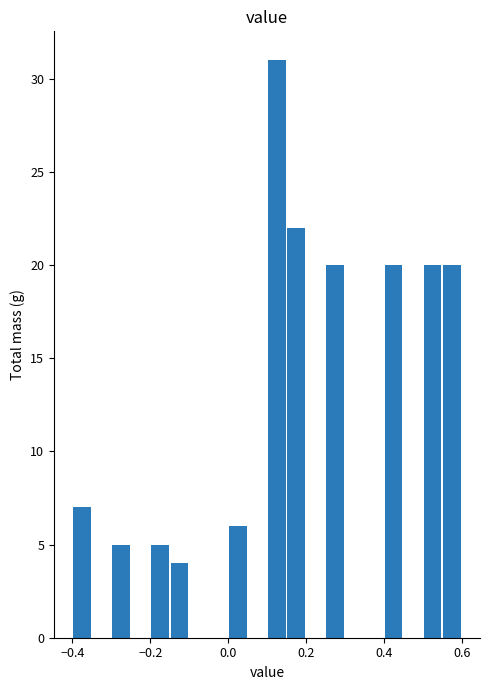

Around what value on the x-axis is the tallest bar? Give the approximate position of its centre, as read against the axis.

0.12